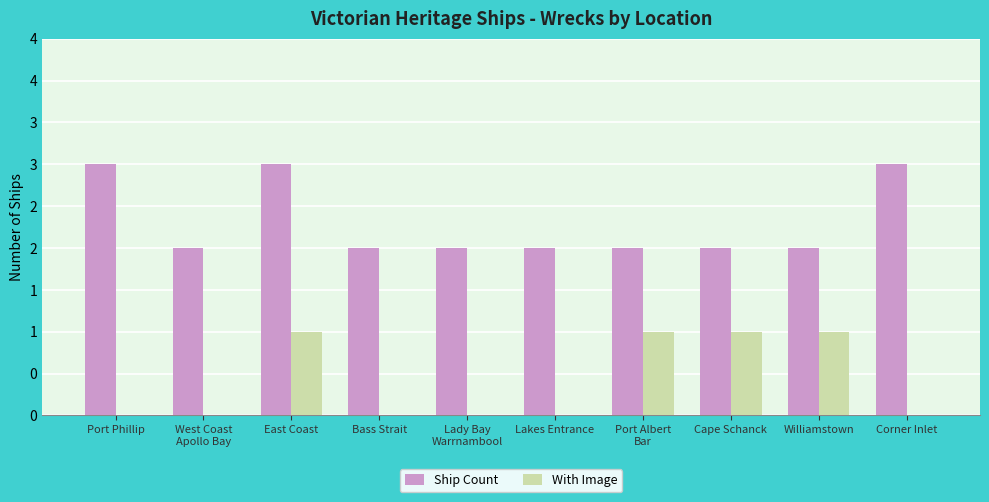

What is the total value across all series at Williamstown?

3